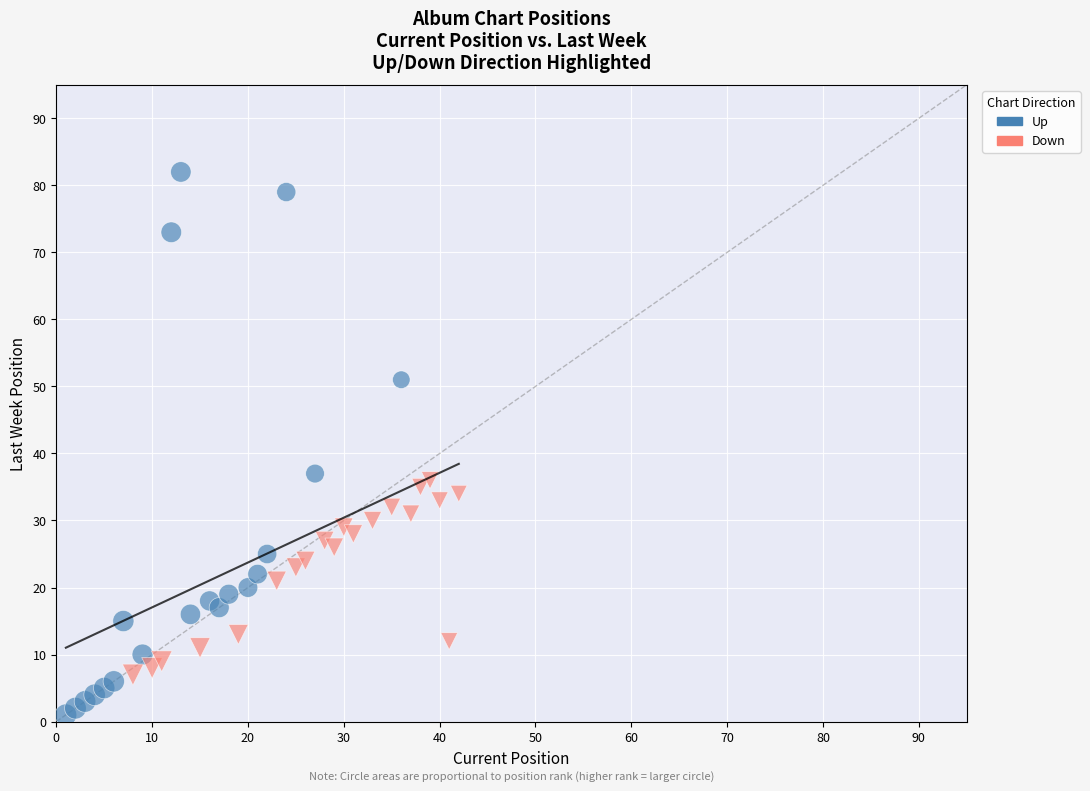

What are all the series names shown in the legend?

Up, Down